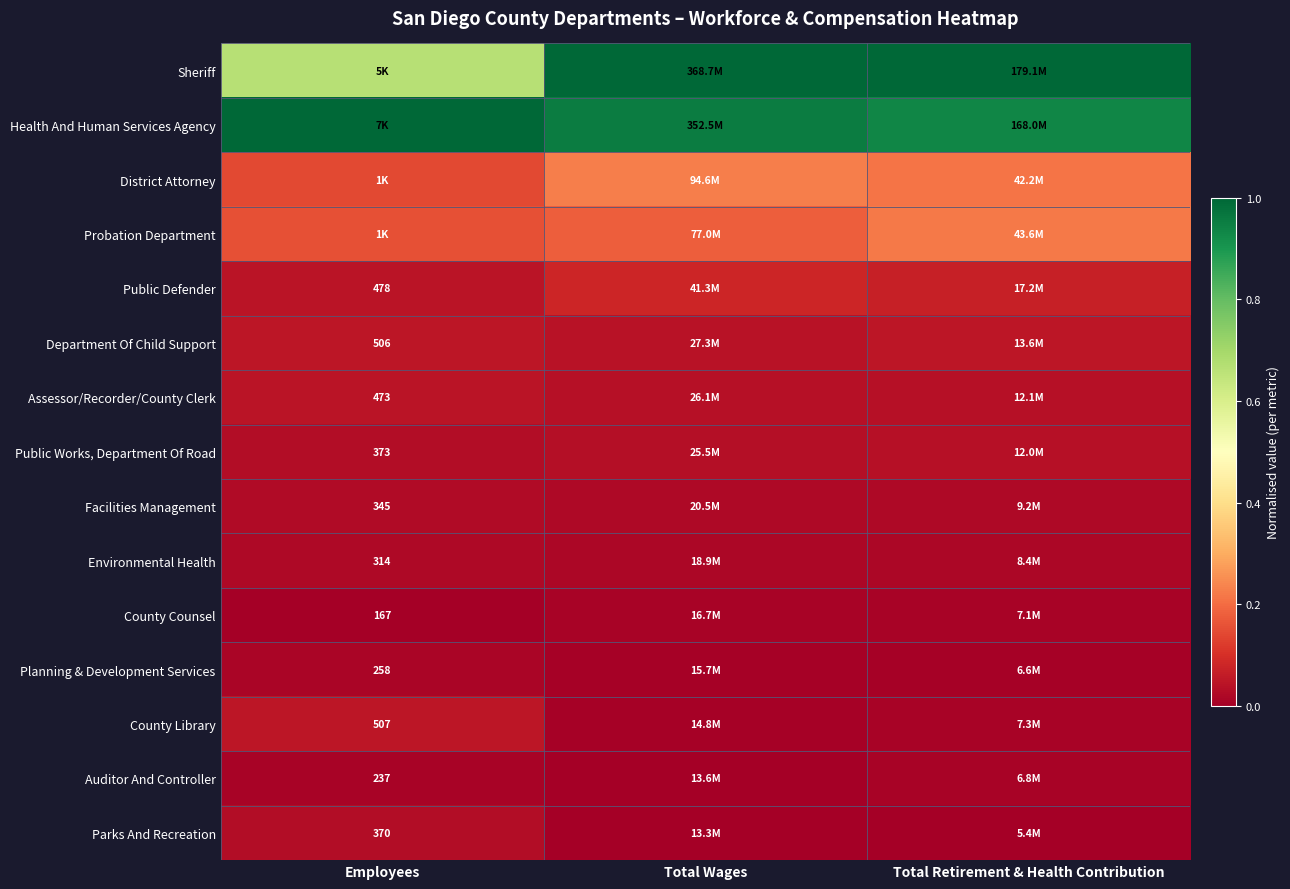

The value of Department Of Child Support at Total Retirement & Health Contribution is 0.0. True or false?

False